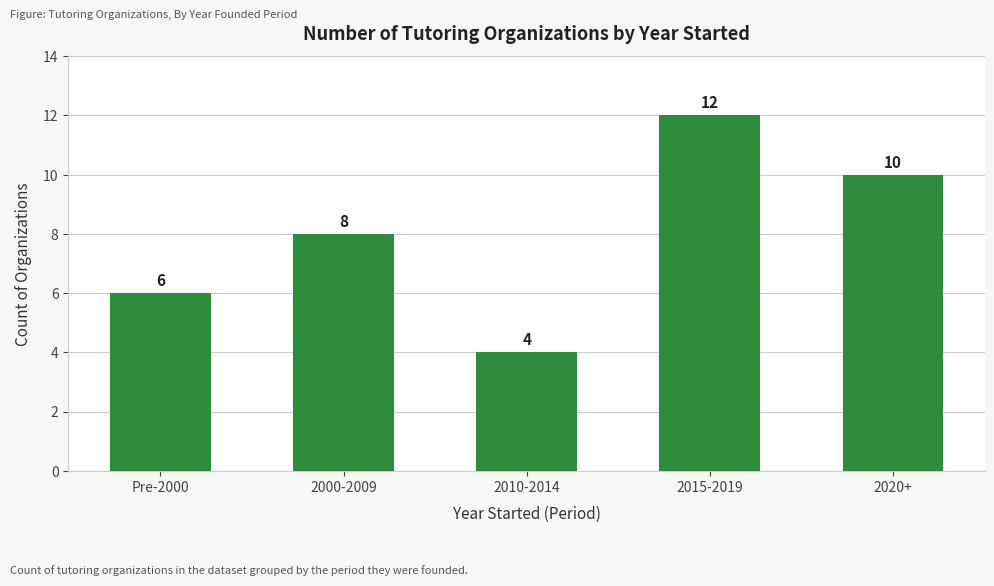

Reading right to left, list all the values displayed in this chart.

2020+=10	2015-2019=12	2010-2014=4	2000-2009=8	Pre-2000=6